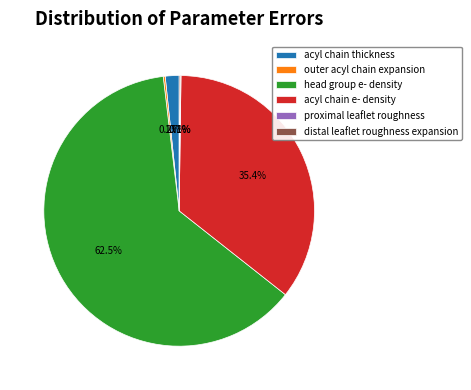

Between acyl chain thickness and acyl chain e- density, which is larger?

acyl chain e- density